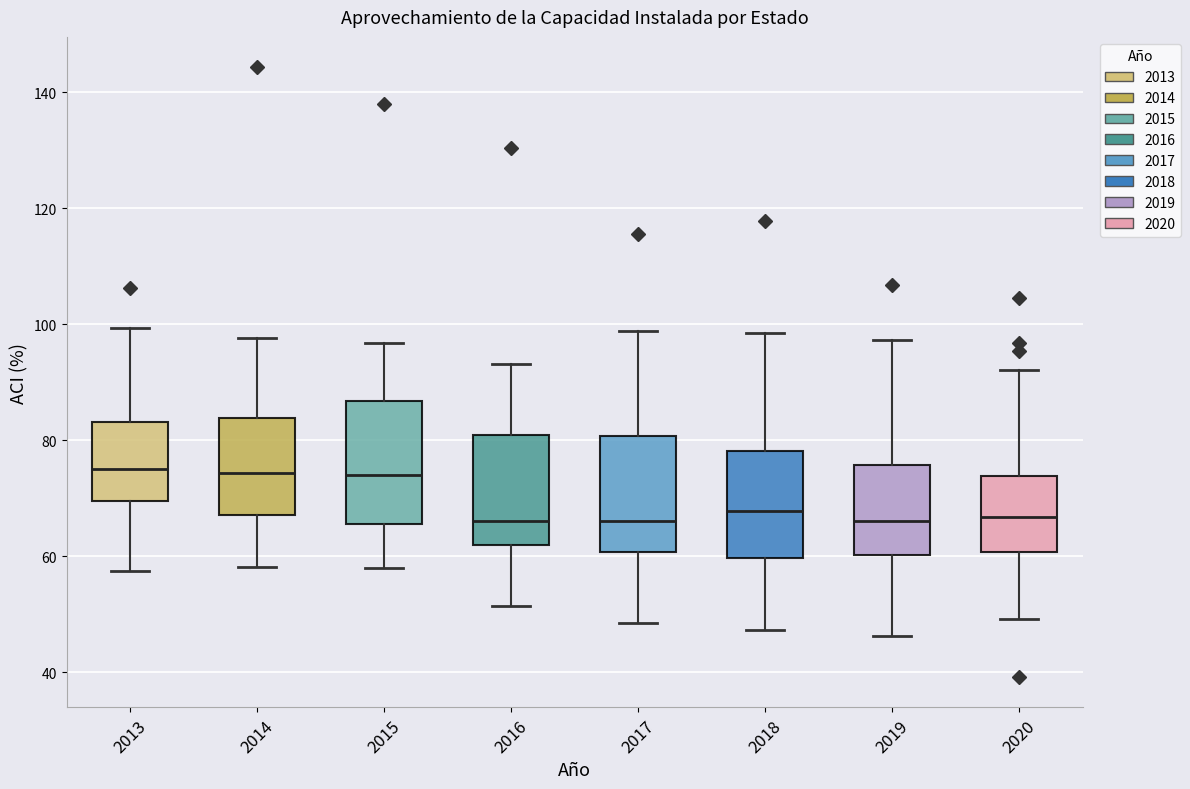

Where does the lower whisker of the box at x = 2019 end on the y-axis? The values are not printed on the chart, so give them approximately, as read against the axis.

46